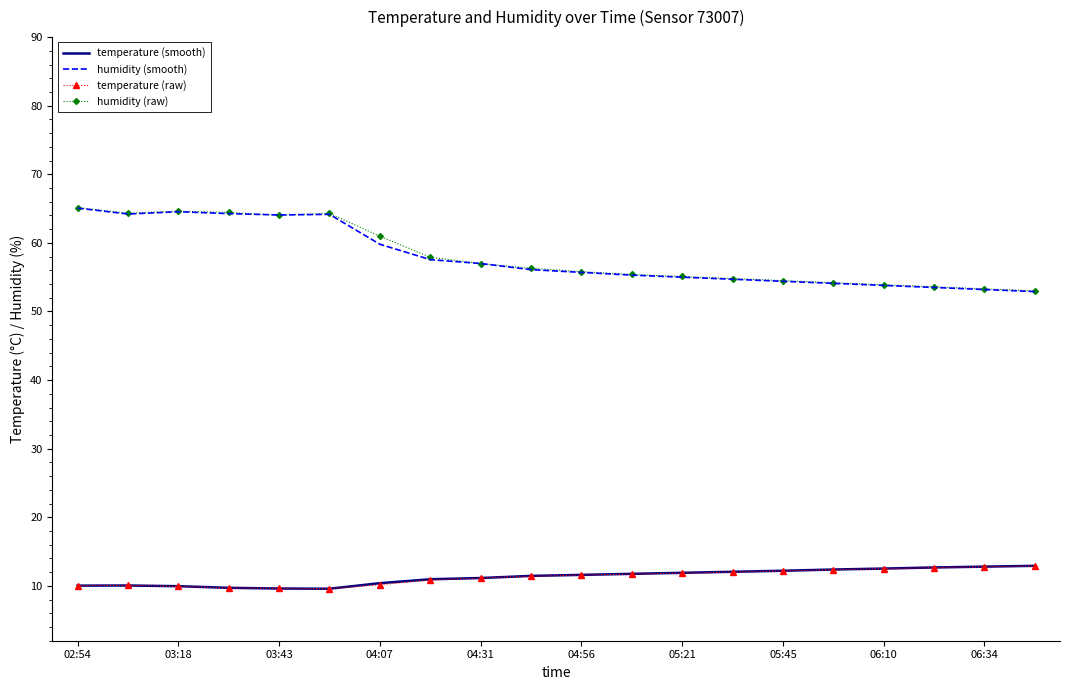

What is the smallest value displayed?

9.6